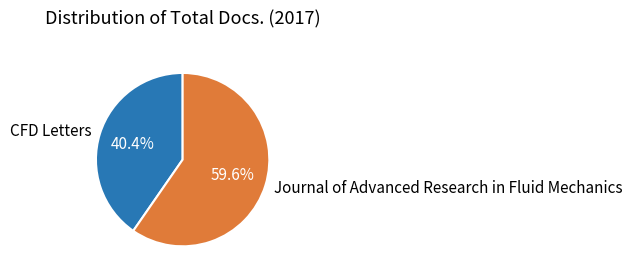

Is there a majority slice in this chart?

Yes